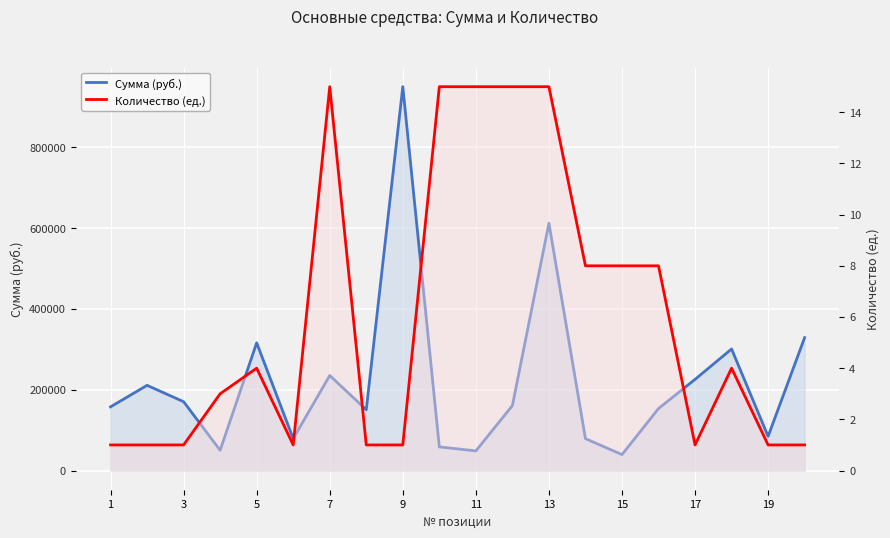

In Сумма (руб.), how many points are higher than both neighbors (excluding endpoints)?

6